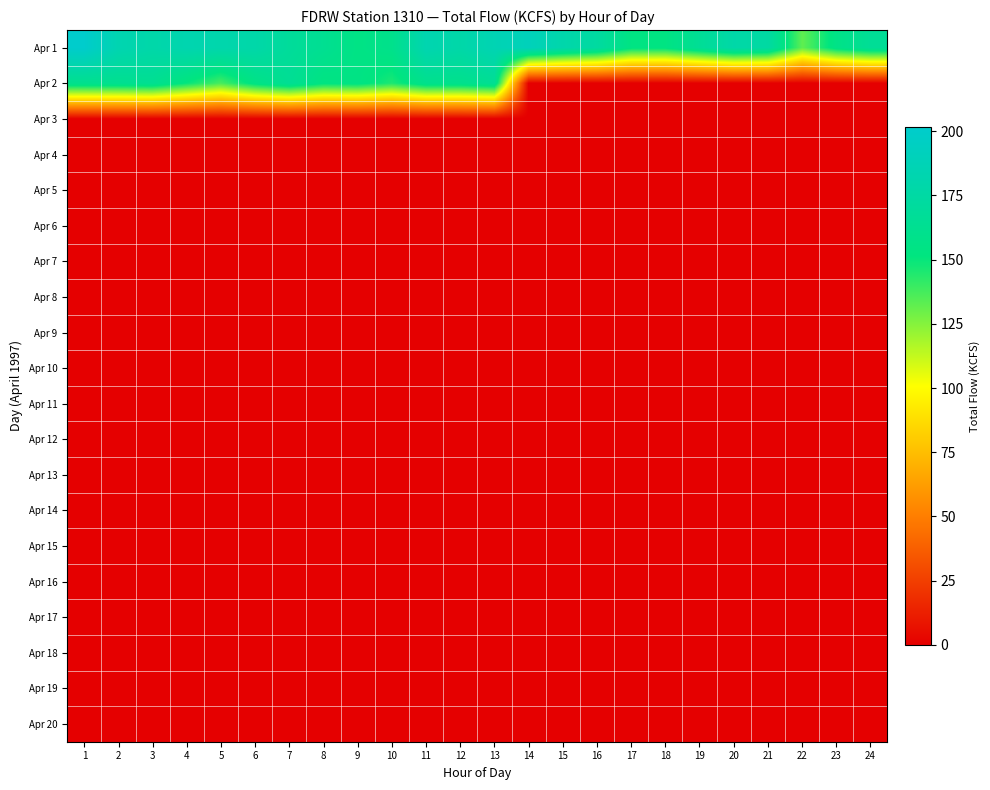

Which series has the largest total across all categories?

Apr 1